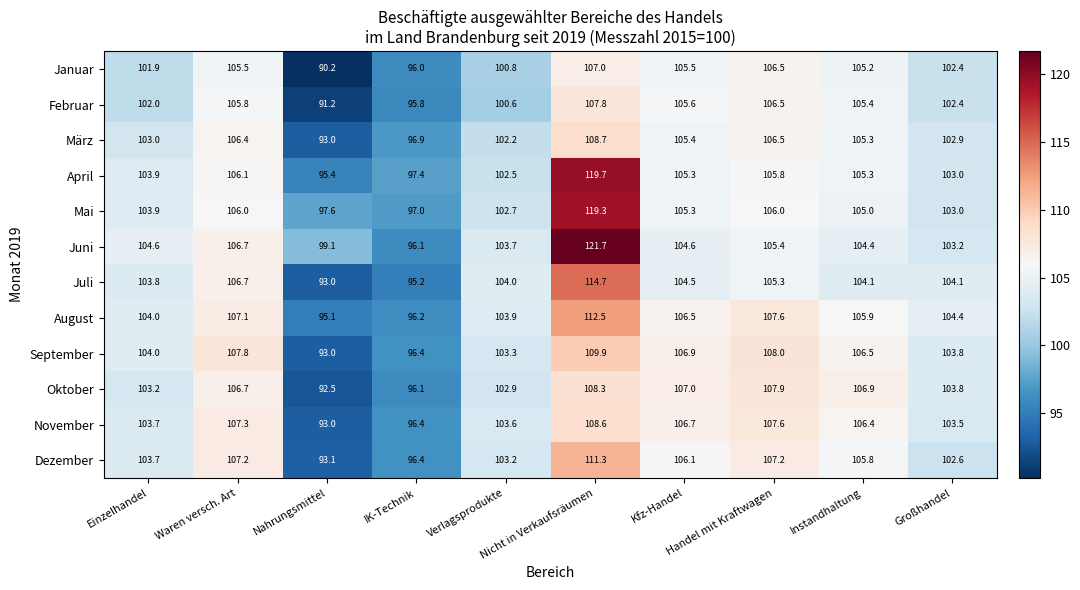

What is the minimum value shown in the chart?

90.2